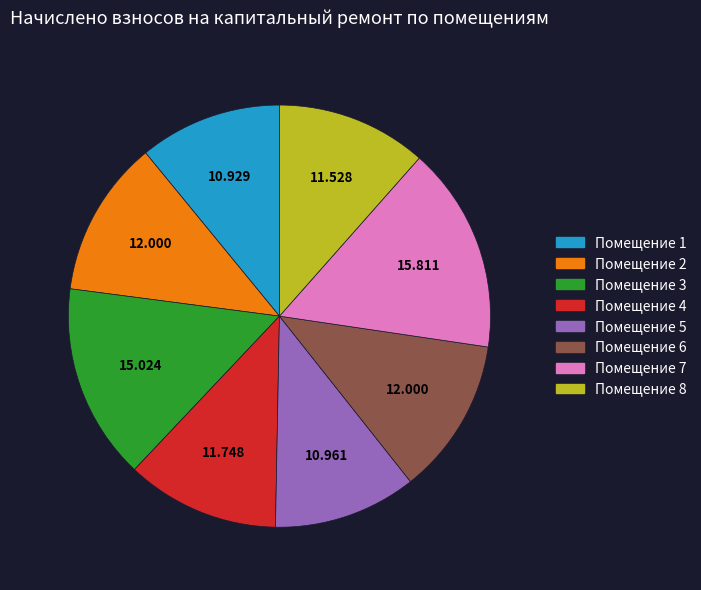

Does Помещение 4 represent more than half of the total?

No